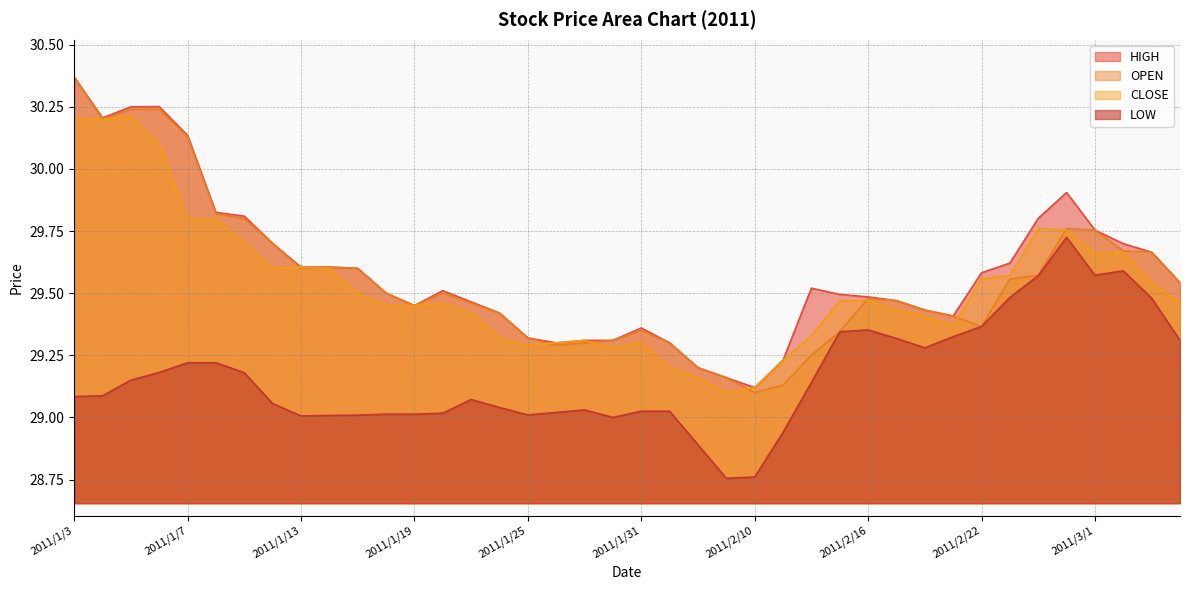

How many lines are shown in the chart?

4